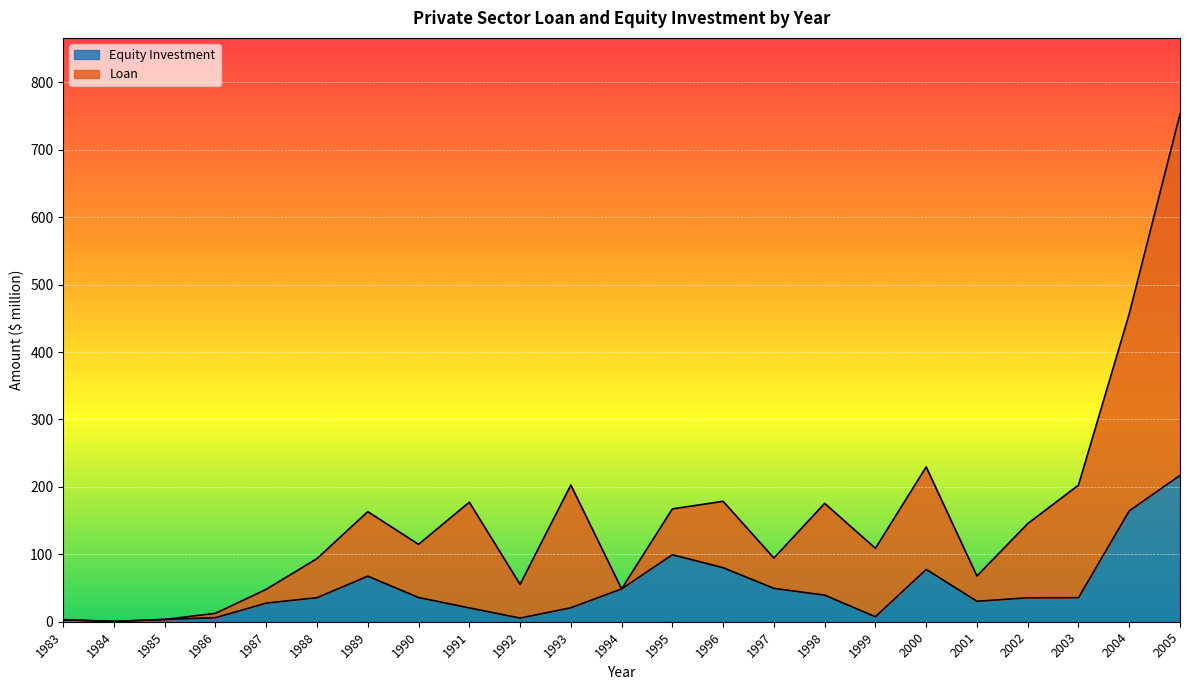

The value of Loan at 1994 is 73.3. True or false?

False